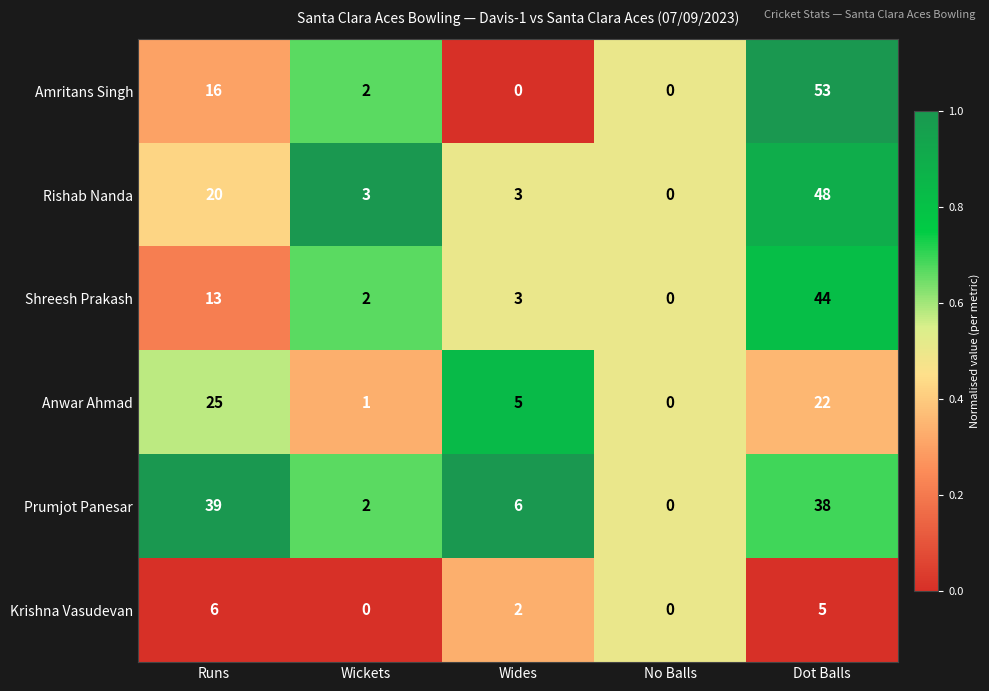

The value of Amritans Singh at No Balls is 0. True or false?

True